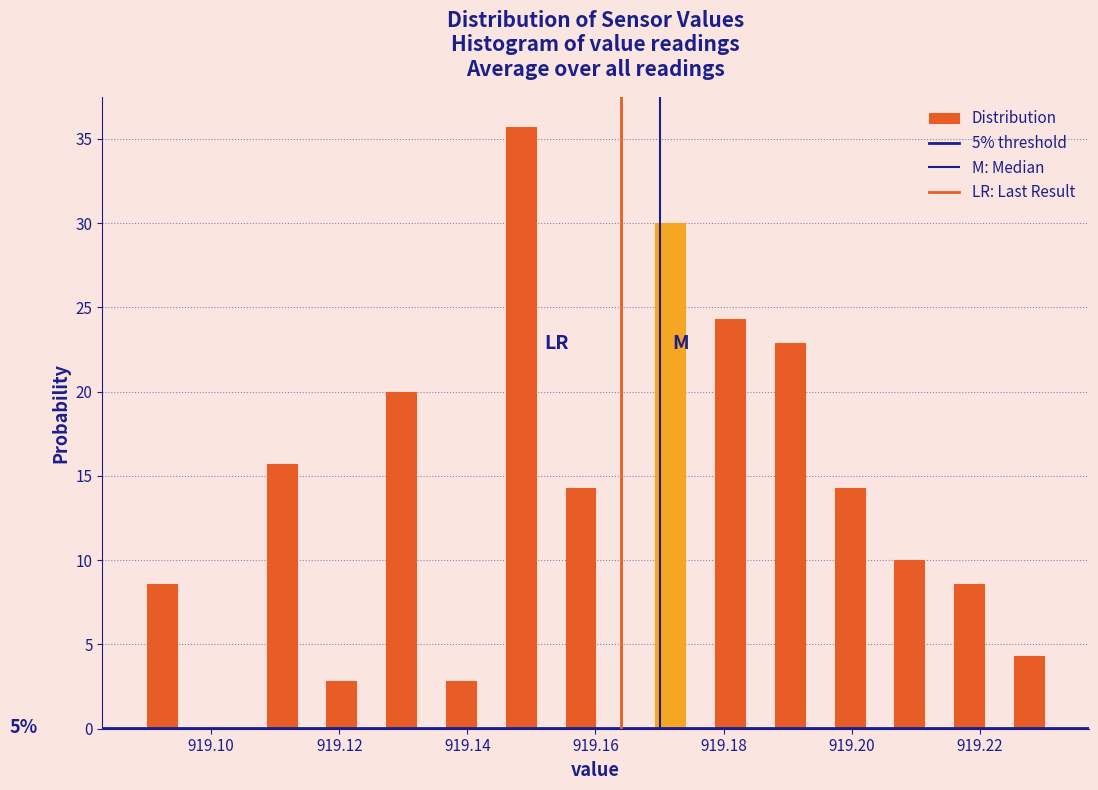

Around what value on the x-axis is the tallest bar? Give the approximate position of its centre, as read against the axis.

919.148